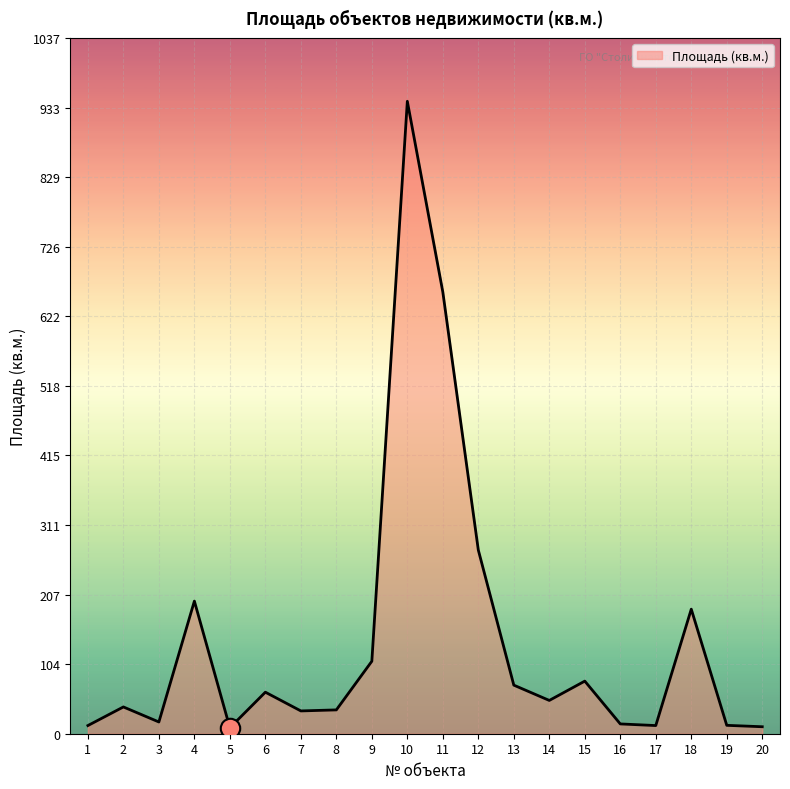

At which label does the data first exceed 49?

4